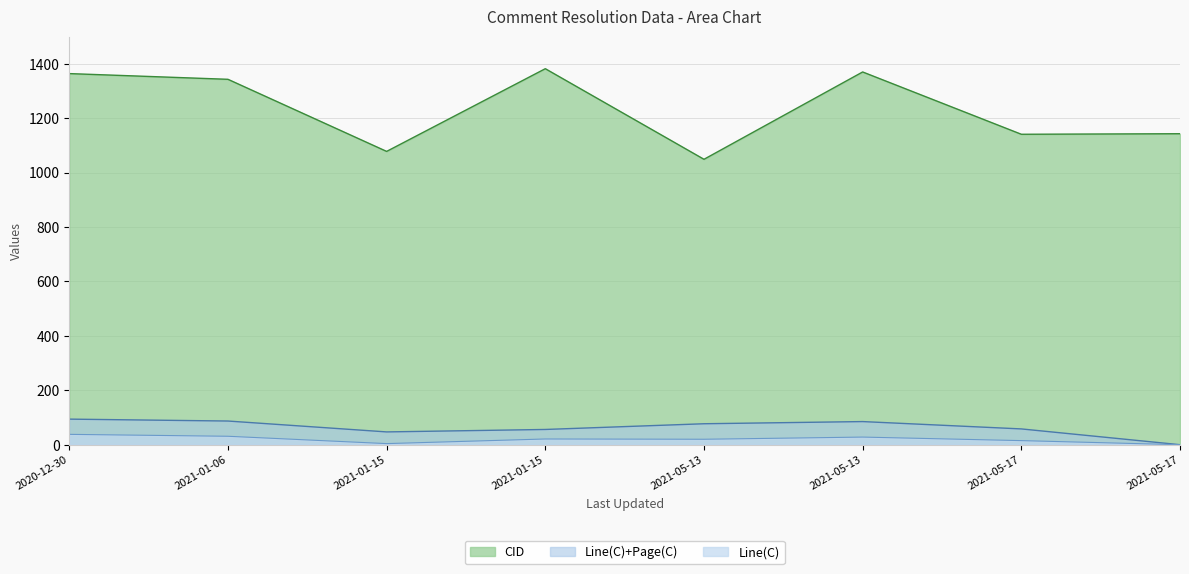

How many values in the CID series are below 1343?

4